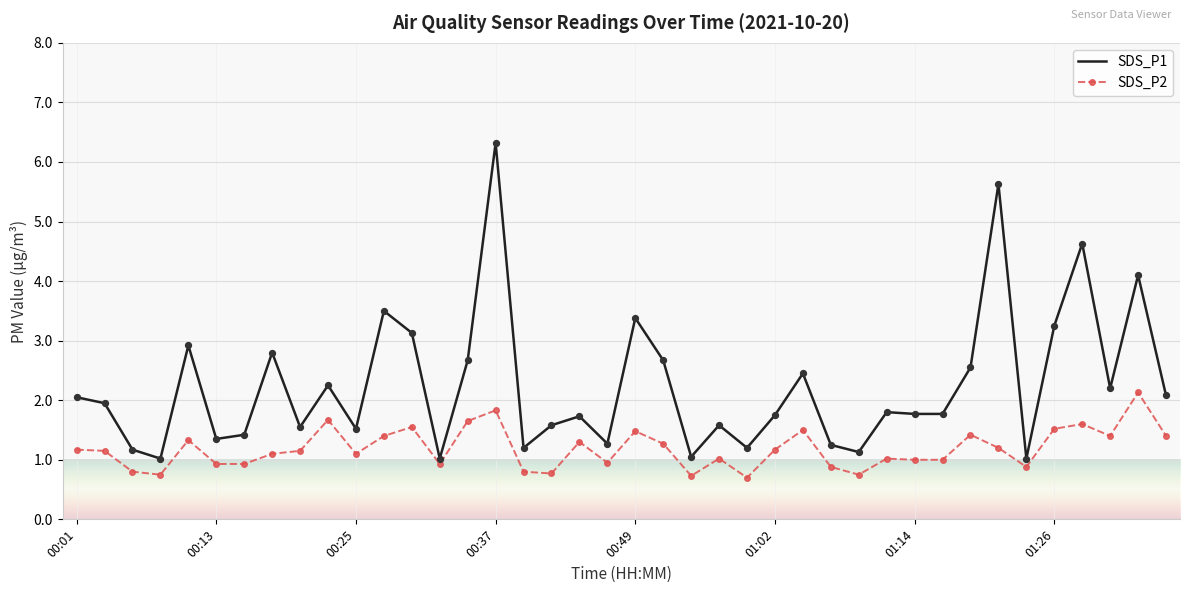

Which series has the largest total across all categories?

SDS_P1